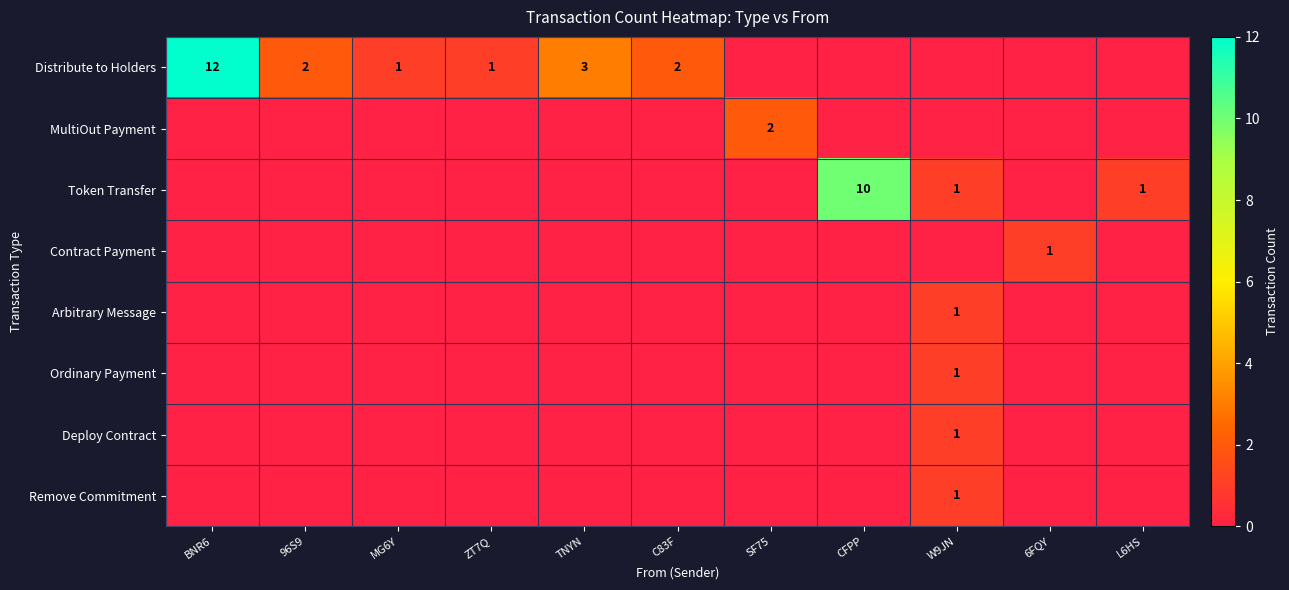

How many data points in Remove Commitment are above 0?

1